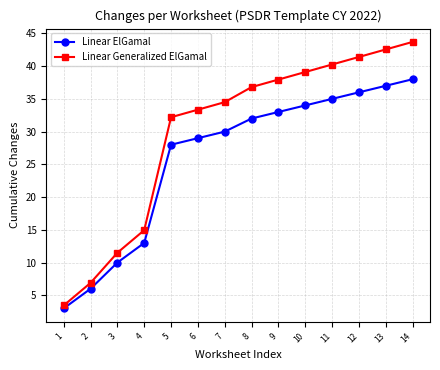

Is this an area chart (filled region under the line)?

No